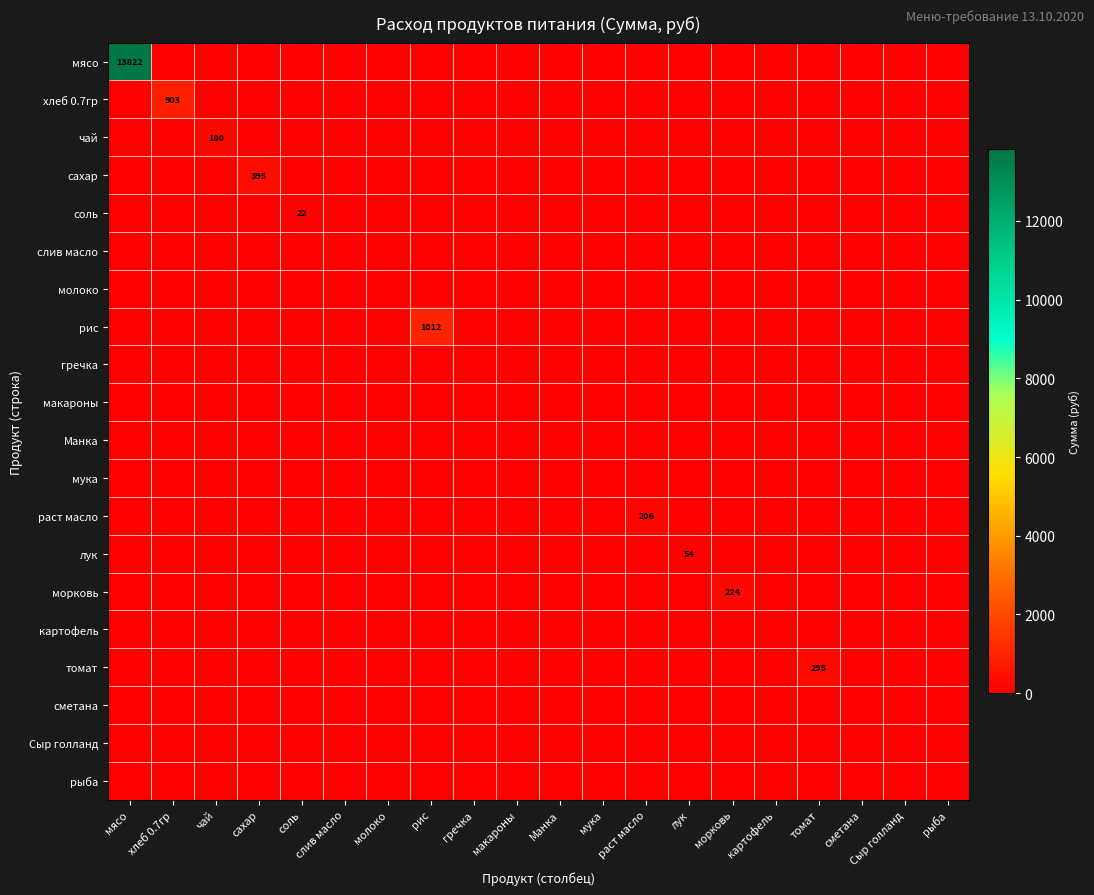

What is the difference between the maximum and minimum values in the хлеб 0.7гр series?

902.7